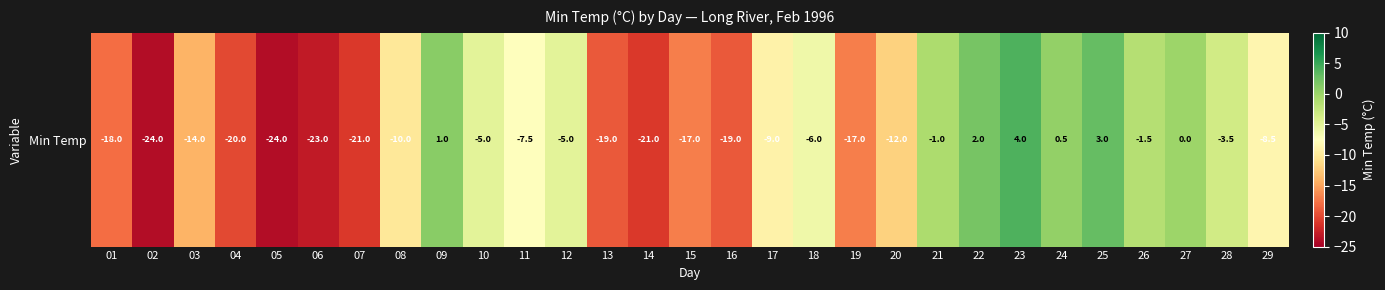

Reading right to left, what are all the values shown in this chart?

29=-8.5	28=-3.5	27=0.0	26=-1.5	25=3.0	24=0.5	23=4.0	22=2.0	21=-1.0	20=-12.0	19=-17.0	18=-6.0	17=-9.0	16=-19.0	15=-17.0	14=-21.0	13=-19.0	12=-5.0	11=-7.5	10=-5.0	09=1.0	08=-10.0	07=-21.0	06=-23.0	05=-24.0	04=-20.0	03=-14.0	02=-24.0	01=-18.0